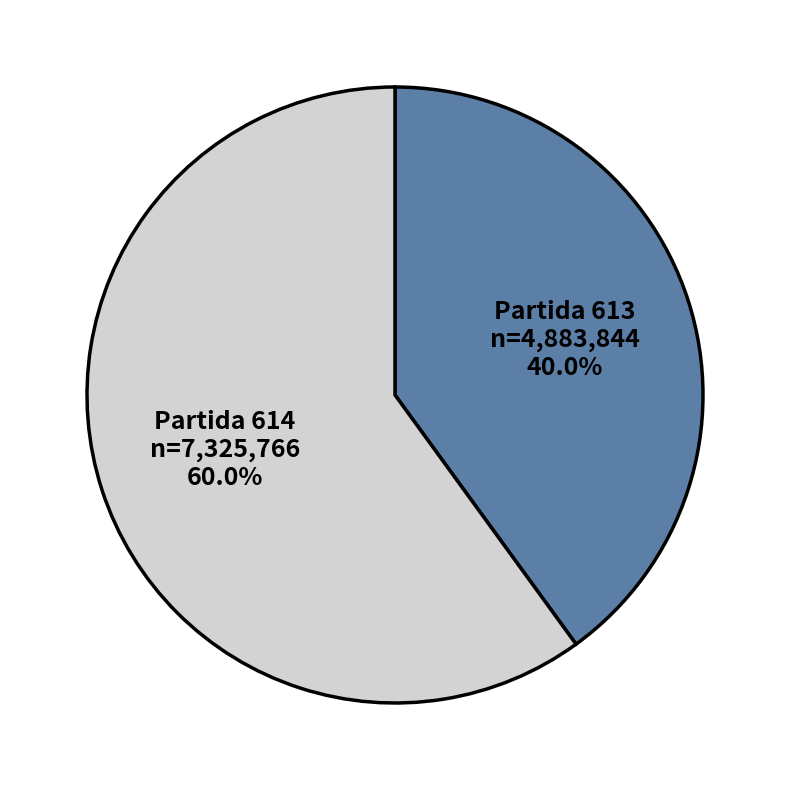

Is there a majority slice in this chart?

Yes